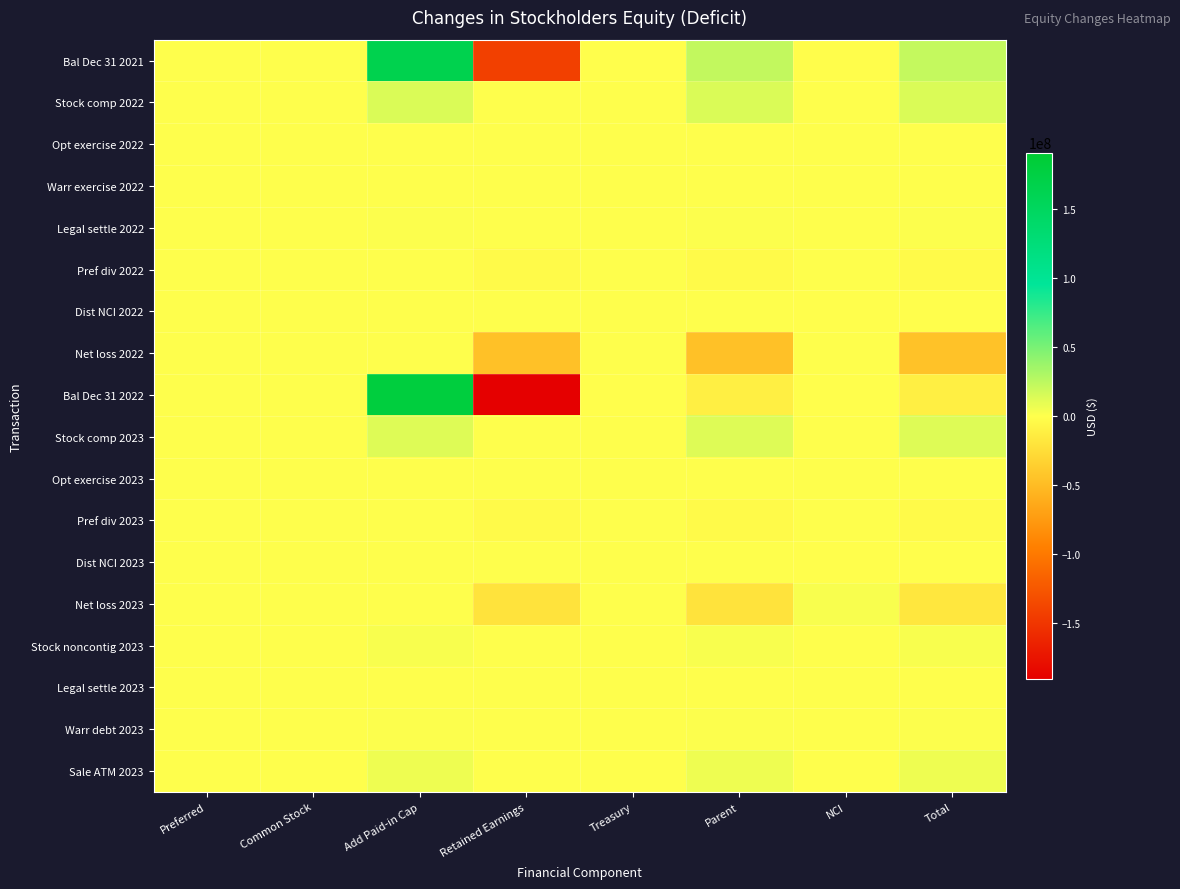

Rank the series by their maximum value, from lowest to highest.

Pref div 2022, Dist NCI 2022, Pref div 2023, Dist NCI 2023, Warr exercise 2022, Opt exercise 2022, Opt exercise 2023, Net loss 2022, Legal settle 2023, Legal settle 2022, Warr debt 2023, Stock noncontig 2023, Net loss 2023, Sale ATM 2023, Stock comp 2023, Stock comp 2022, Bal Dec 31 2021, Bal Dec 31 2022